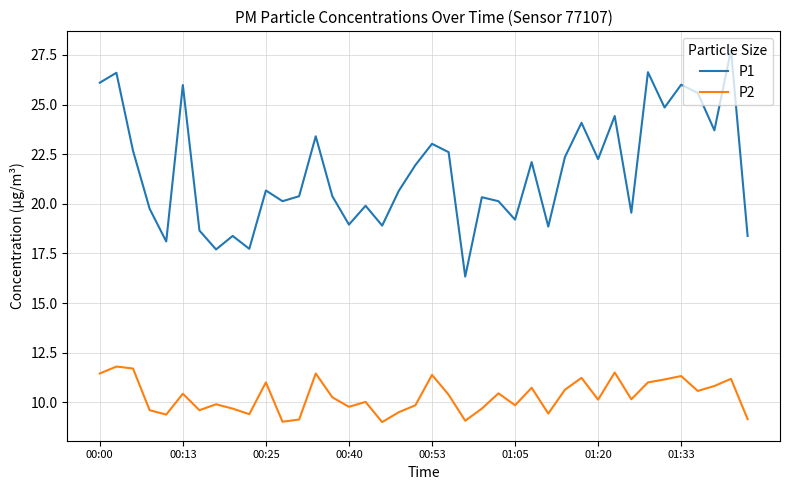

Rank the series by their maximum value, from lowest to highest.

P2, P1